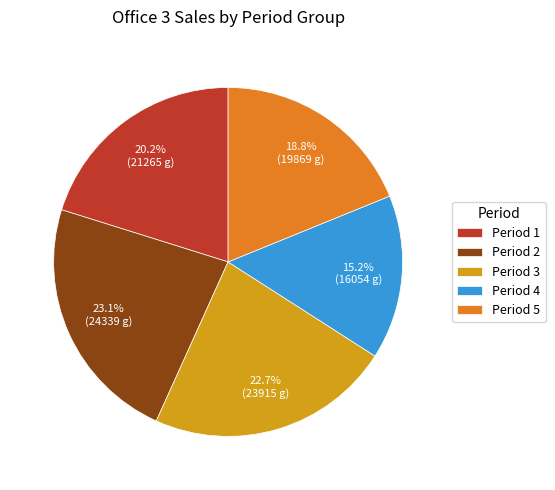

Is there a majority slice in this chart?

No